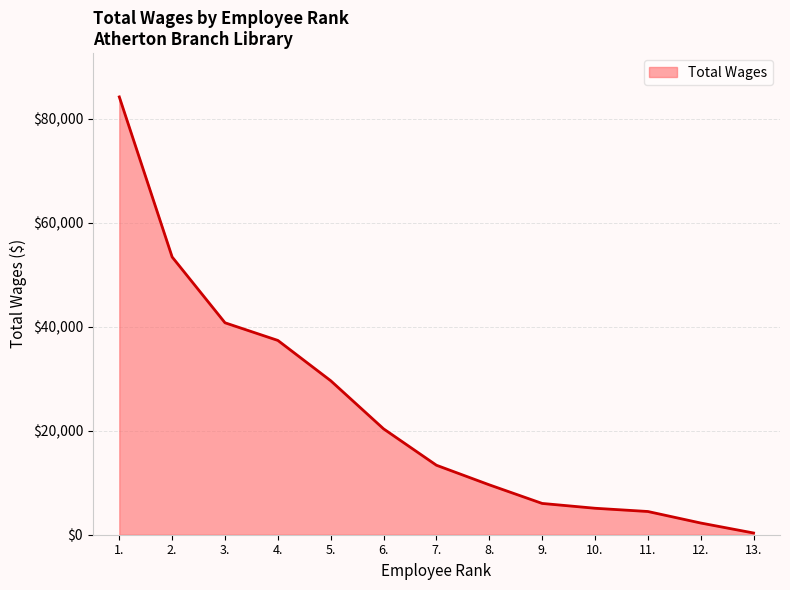

The value at 1. is 84246. True or false?

True